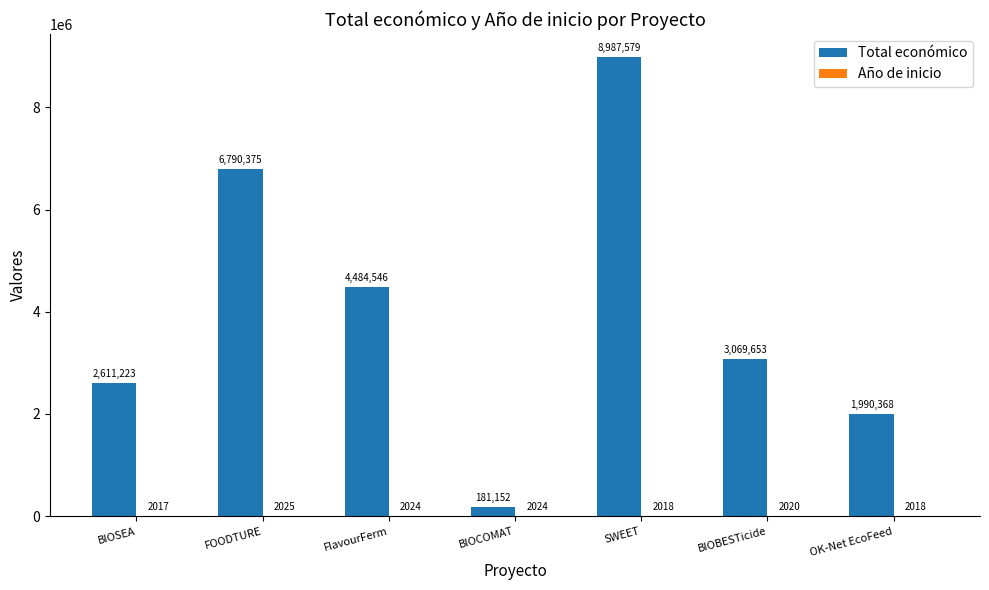

Which series has the largest total across all categories?

Total económico